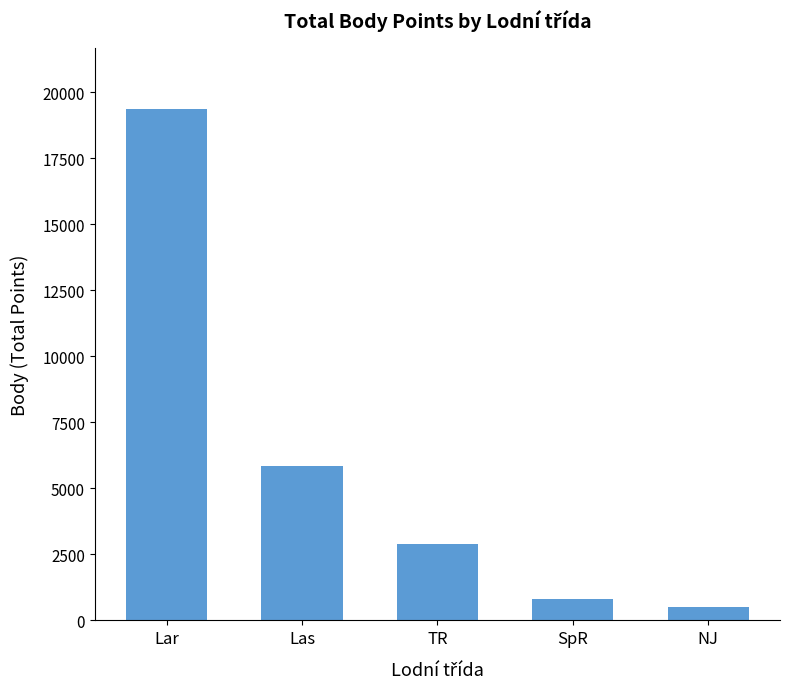

Rank the categories by value from lowest to highest.

NJ, SpR, TR, Las, Lar